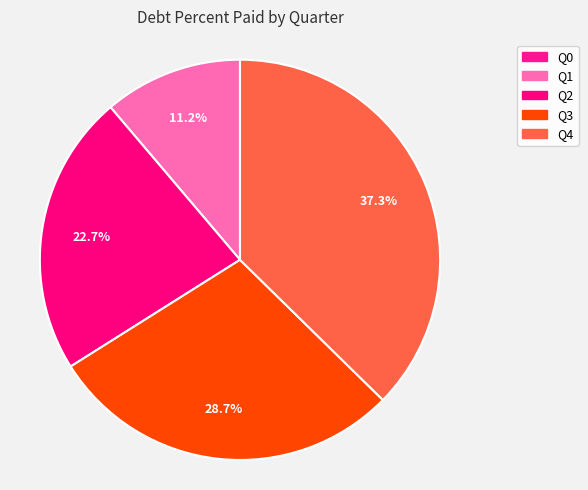

Does Q4 account for over 50% of the chart?

No